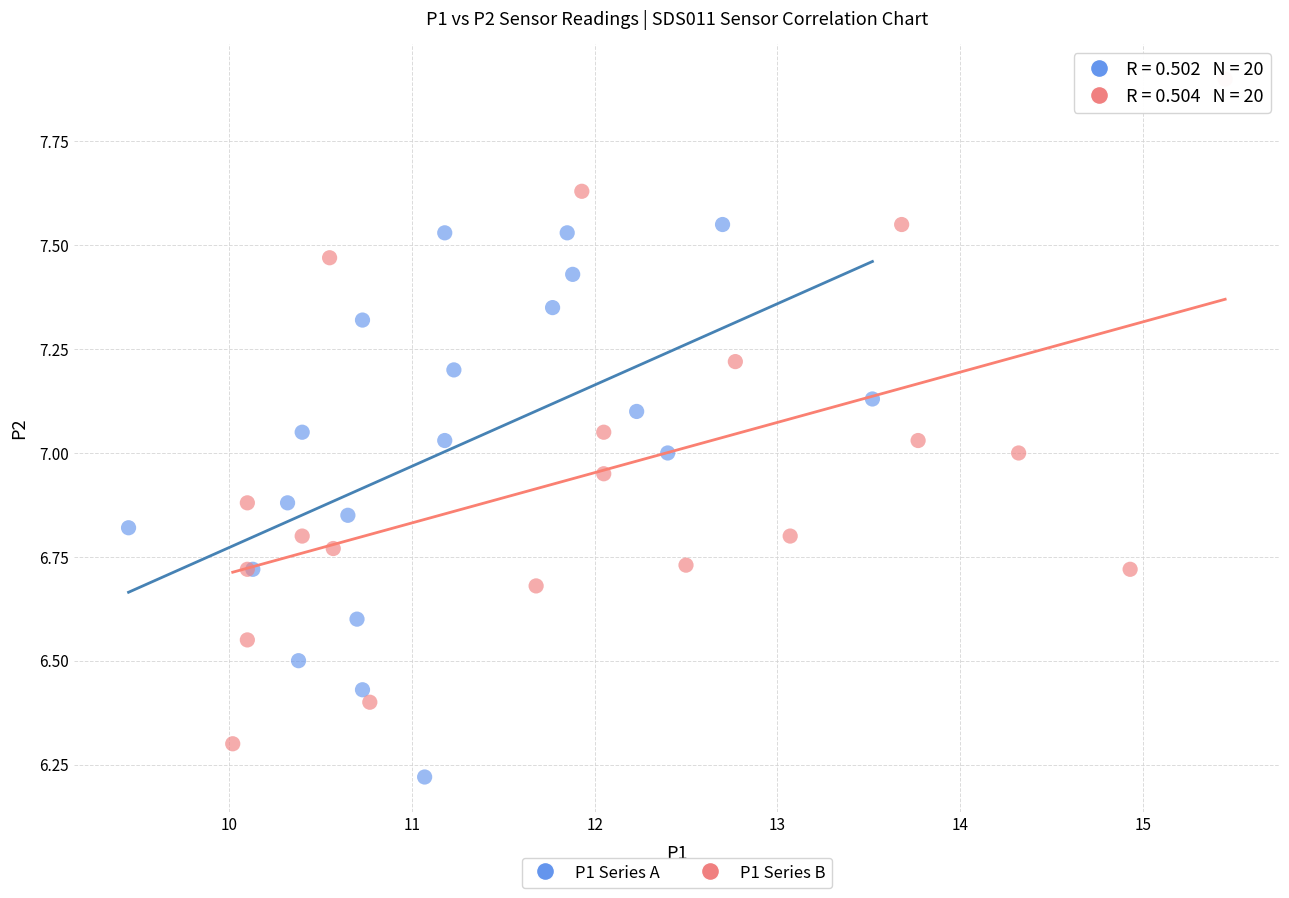

Which series has the largest Y range (max minus min)?

P1 Series B